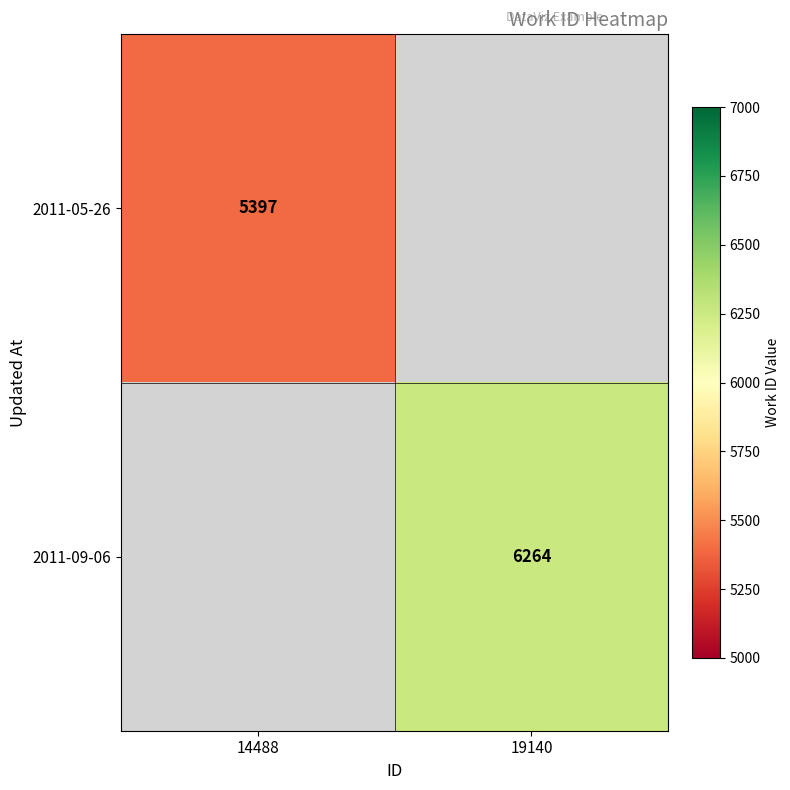

The 2011-09-06 series shows 9995 at 19140. True or false?

False